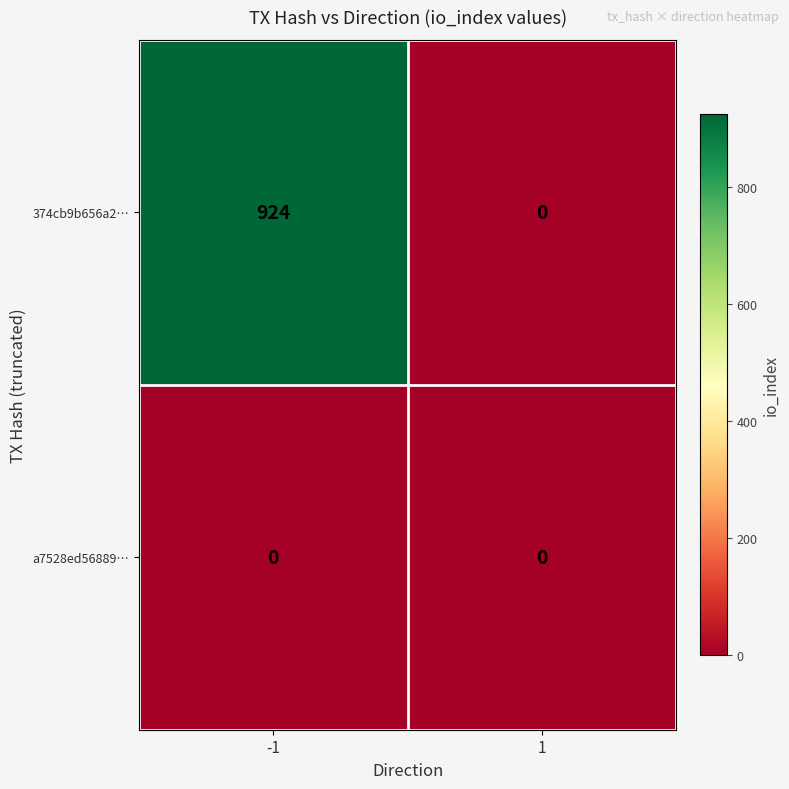

What is the maximum value shown in the chart?

924